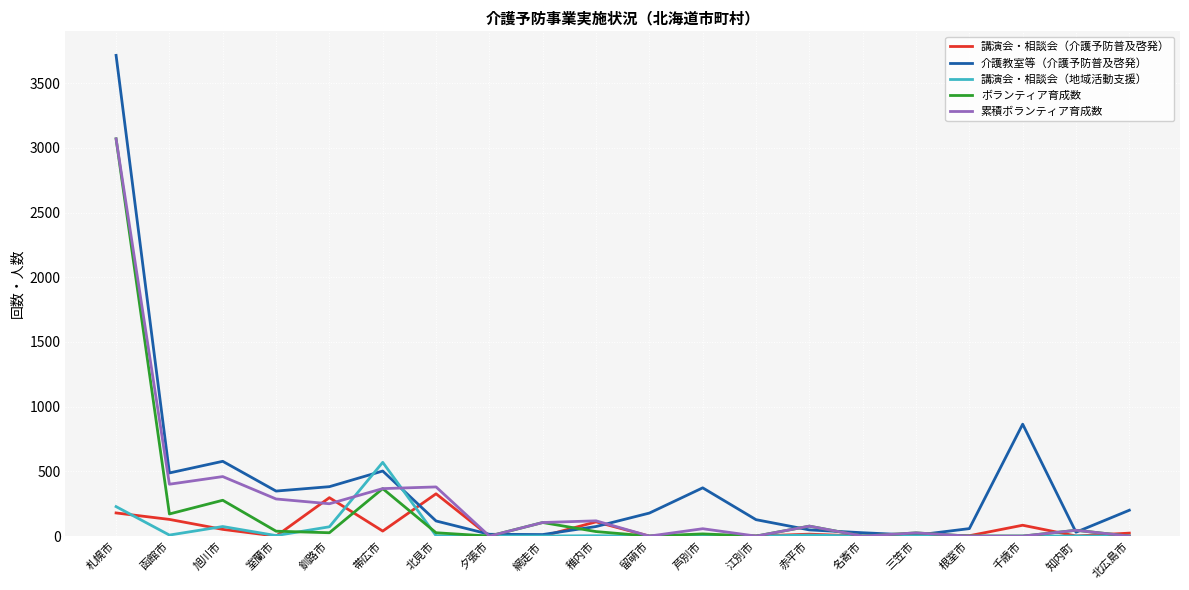

At which label is 介護教室等（介護予防普及啓発） closest to 1861?

千歳市